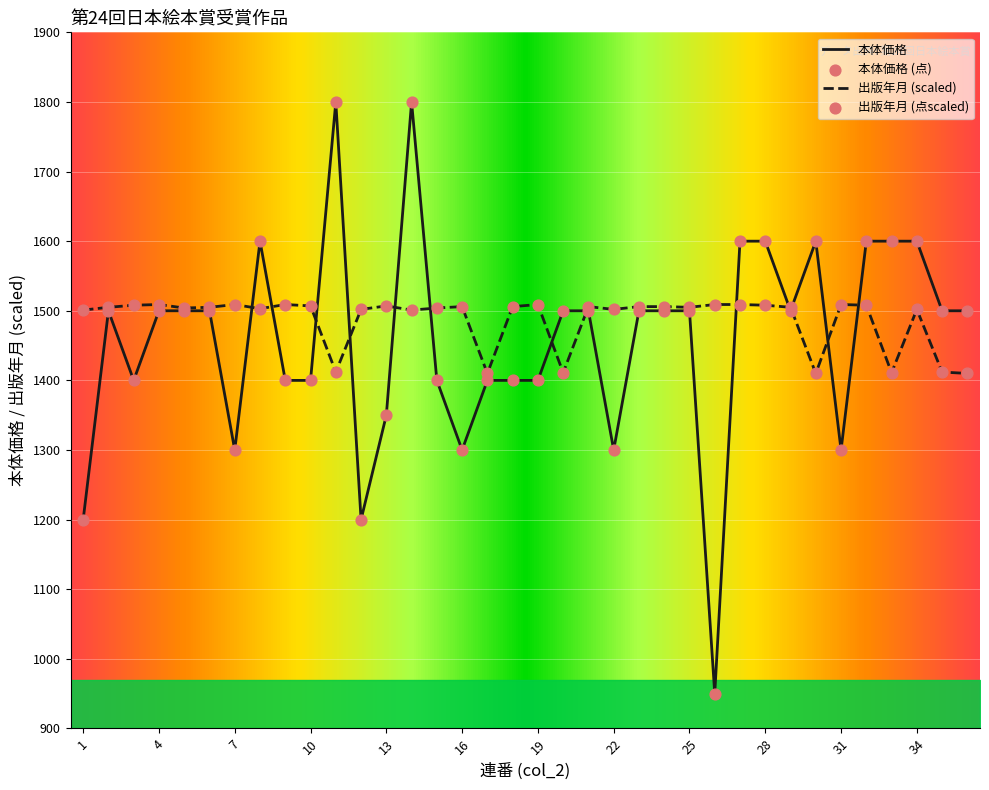

What is the minimum value for 出版年月 (scaled)?

1410